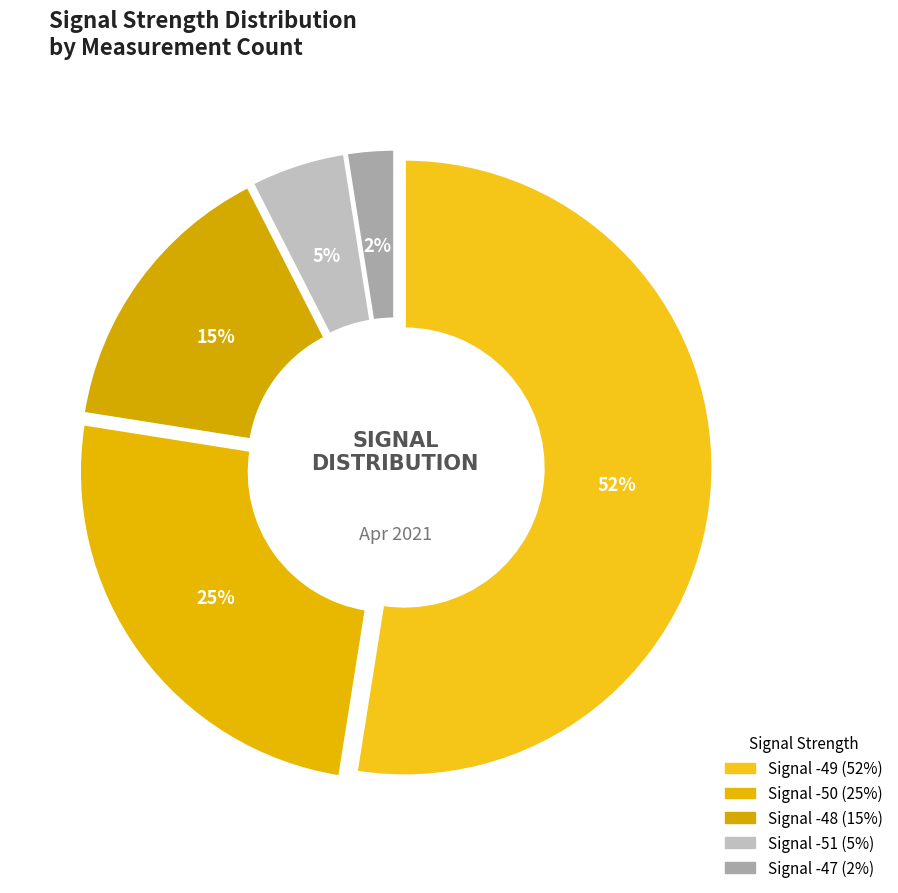

How many segments does this pie chart have?

5